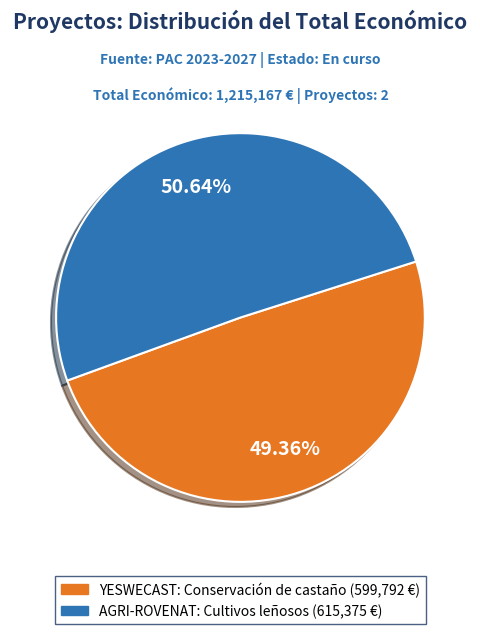

Which has a higher value, AGRI-ROVENAT: Cultivos leñosos or YESWECAST: Conservación de castaño?

AGRI-ROVENAT: Cultivos leñosos